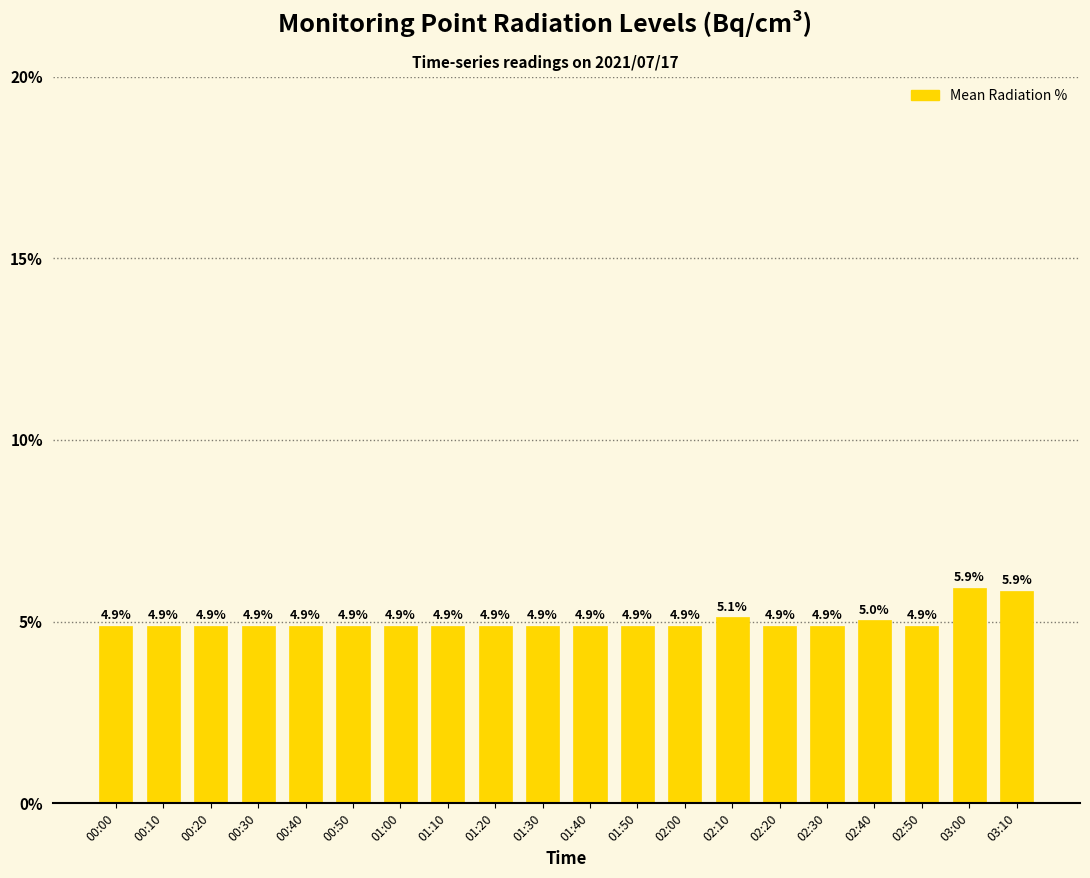

Which has a higher value, 00:40 or 03:00?

03:00